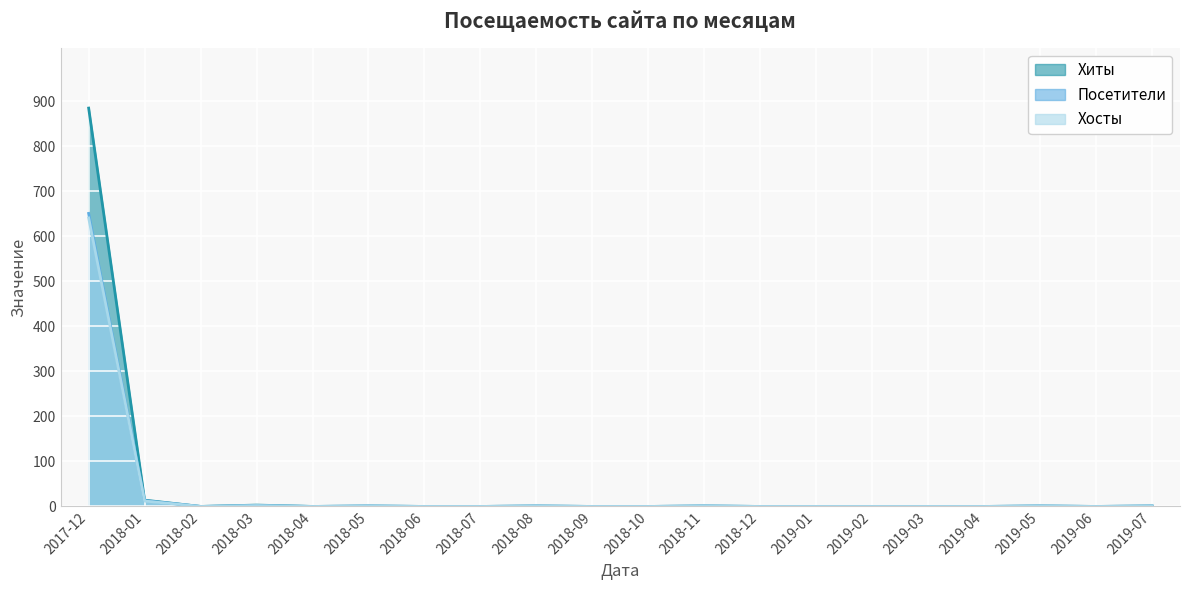

Which category has the lowest value in the Посетители series?

2018-02